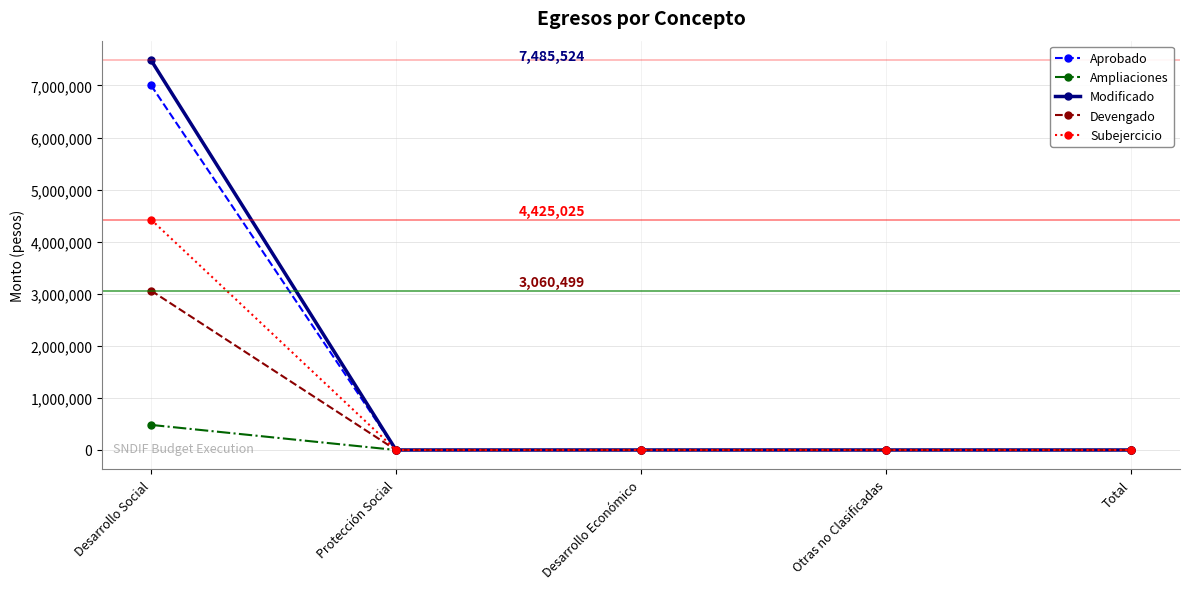

Read the Modificado value at Desarrollo Social.

7485524.0